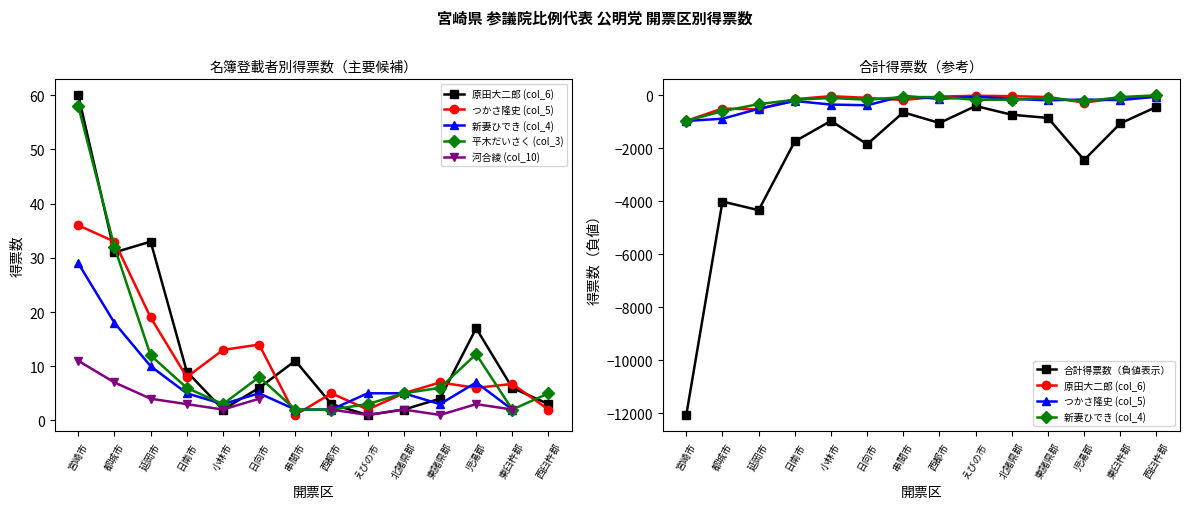

Where is the first local minimum for 河合綾 (col_10)?

小林市